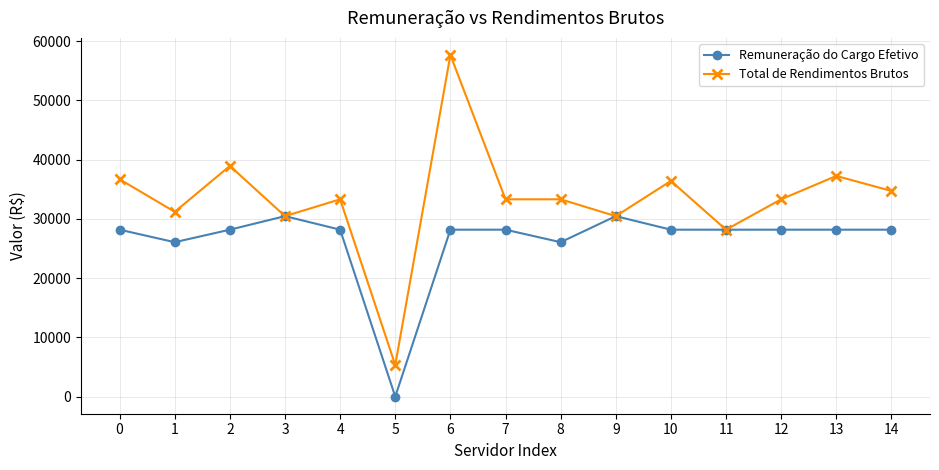

What is the value of the Total de Rendimentos Brutos point at the 15th from the left?

34724.8